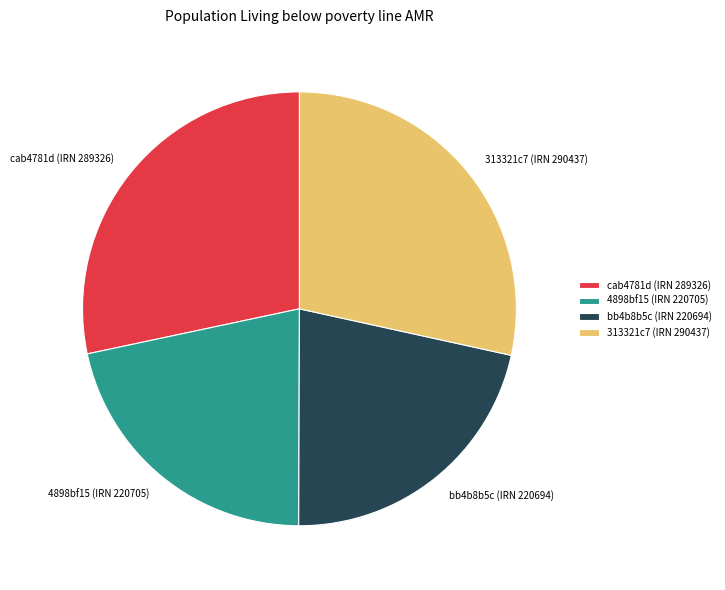

The 4898bf15 (IRN 220705) slice represents 22% of the pie. True or false?

True